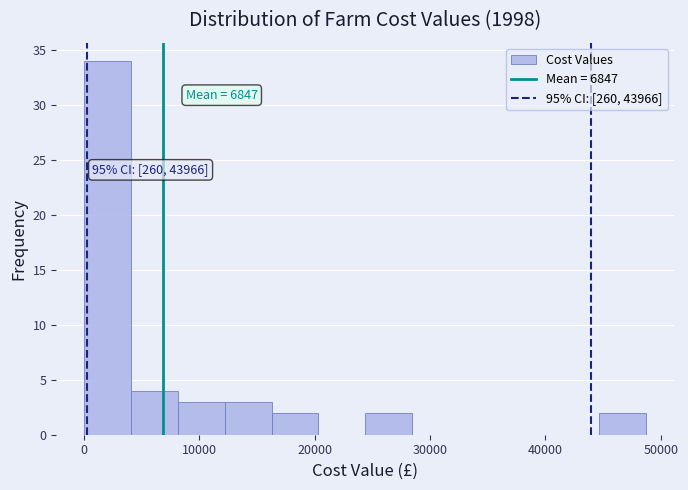

Over which range of the x-axis is the bar tallest?

0 to 4000